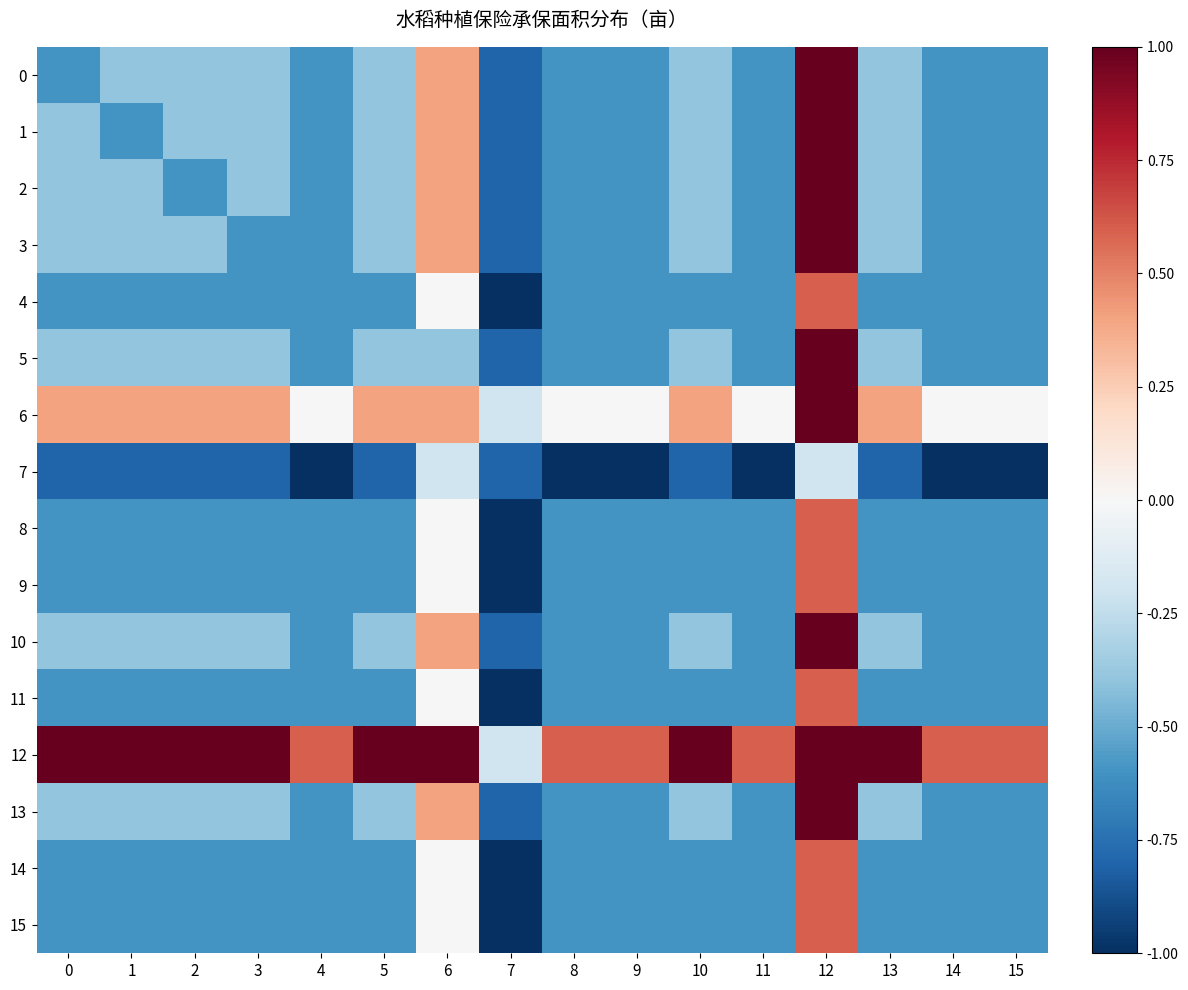

Between 3 and 8, which series saw the biggest shift?

6